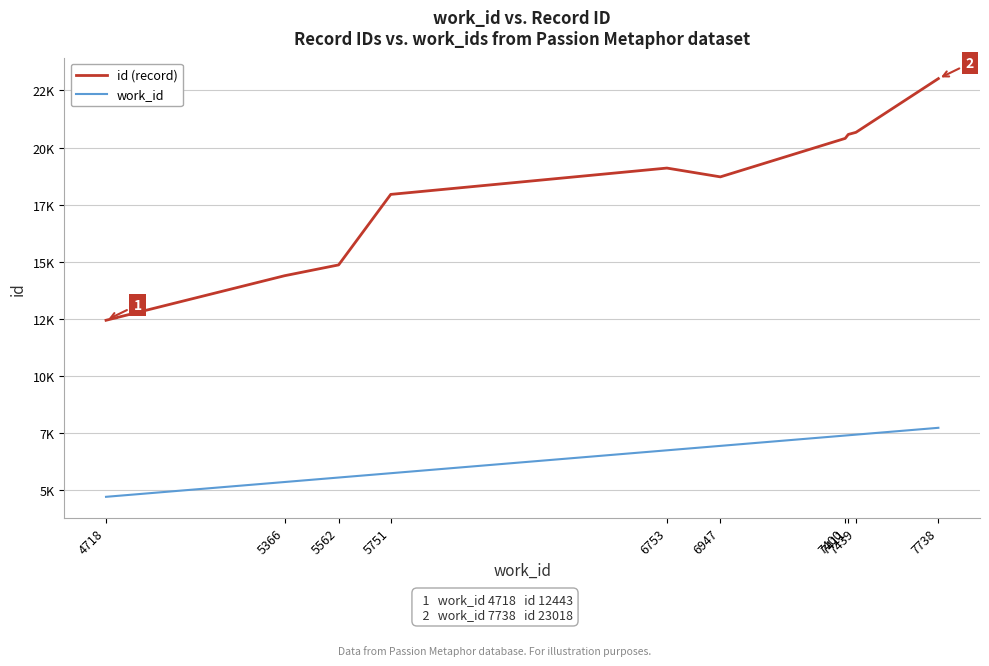

Where does the work_id series first go above 6947?

7400